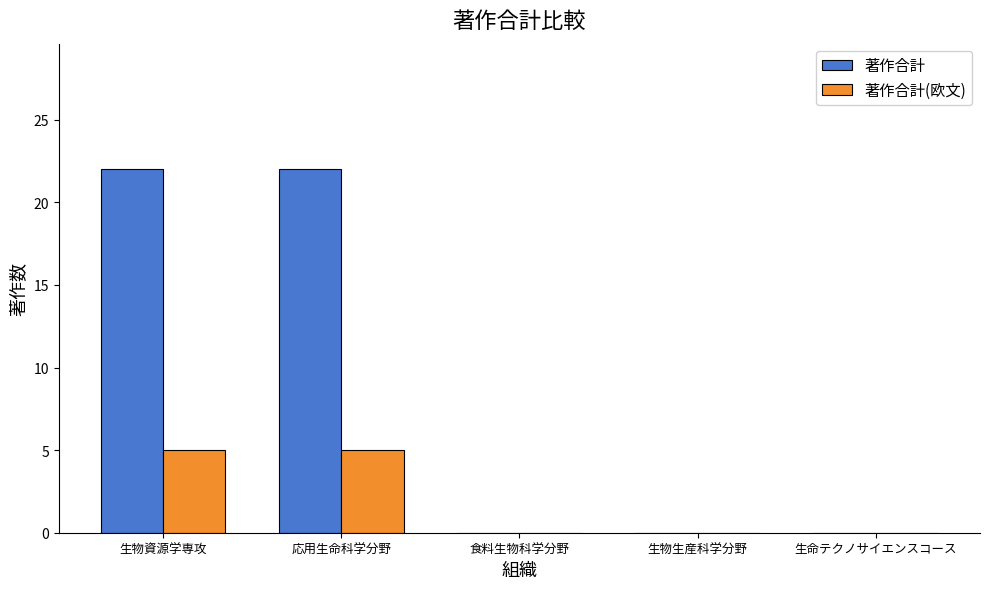

Between 生物資源学専攻 and 生命テクノサイエンスコース, which series saw the biggest shift?

著作合計